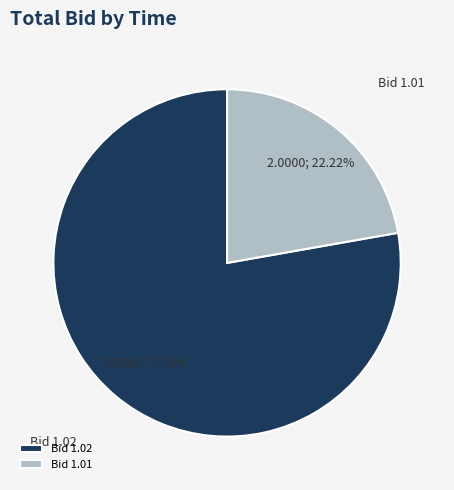

Combined, do Bid 1.02 and Bid 1.01 account for over 50%?

Yes